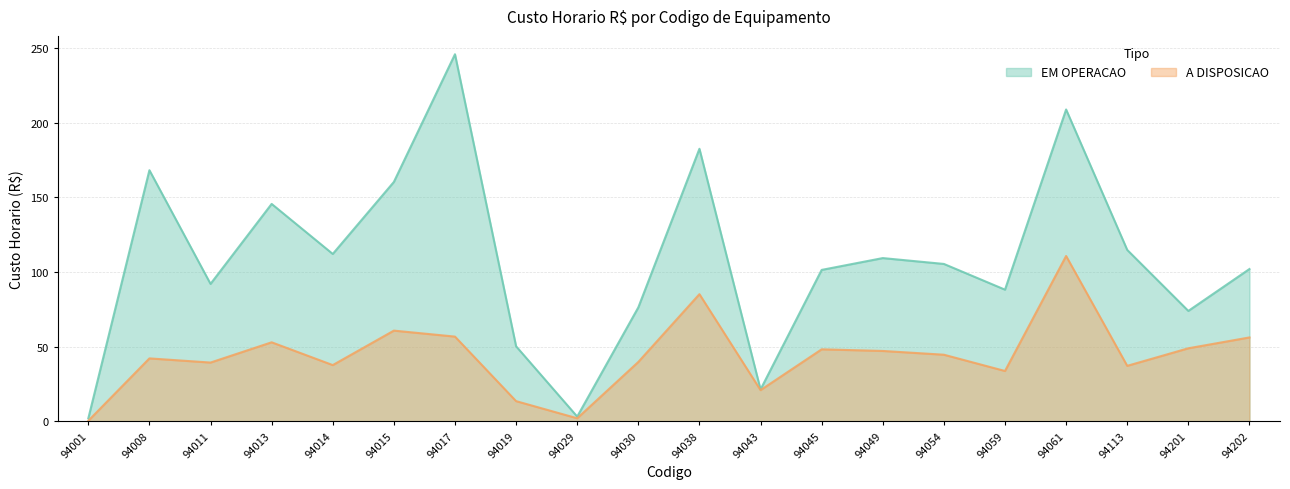

Does the chart have visible grid lines?

Yes